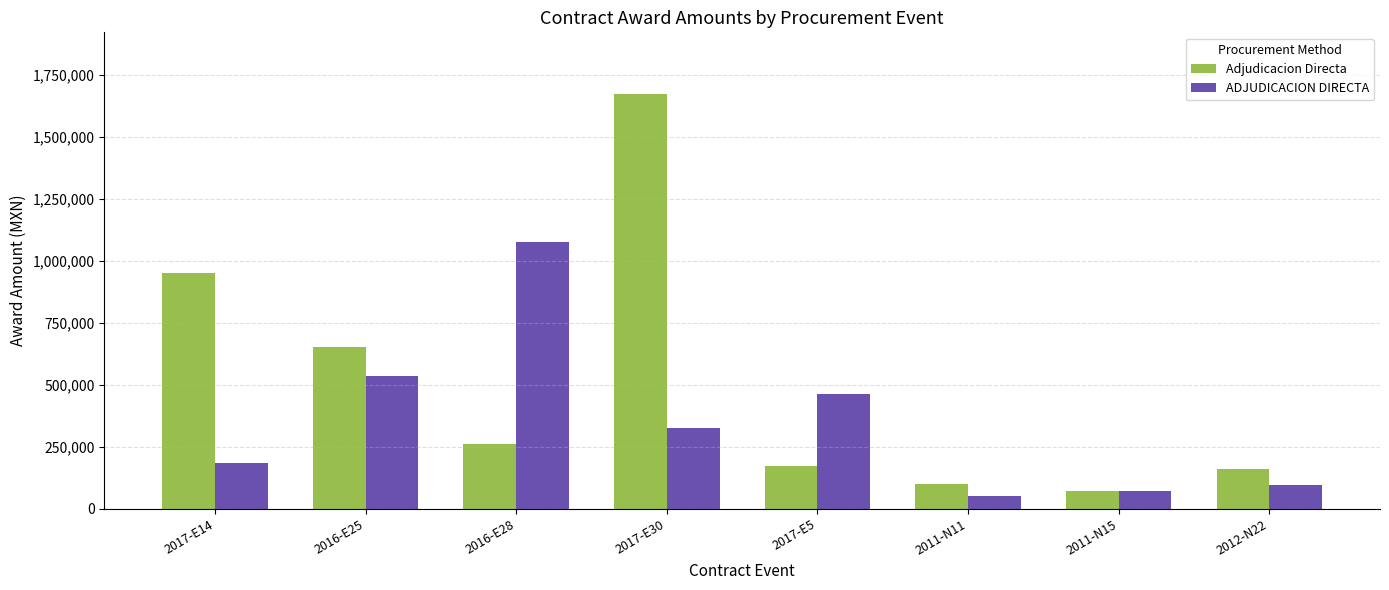

What is the sum of the ADJUDICACION DIRECTA values at 2012-N22 and 2017-E30?

419360.0